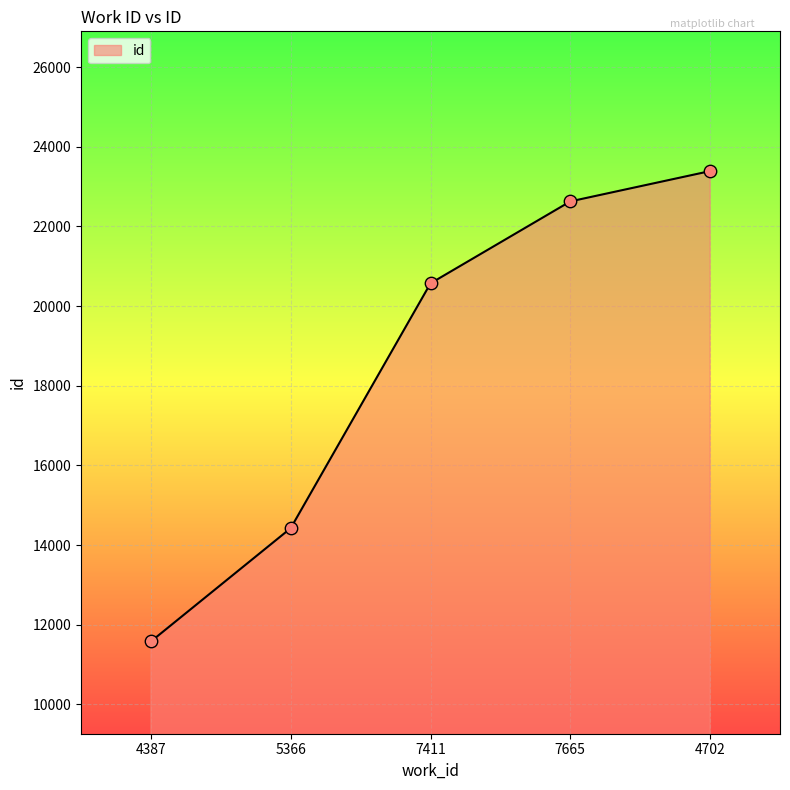

Between 4702 and 4387, which is larger?

4702